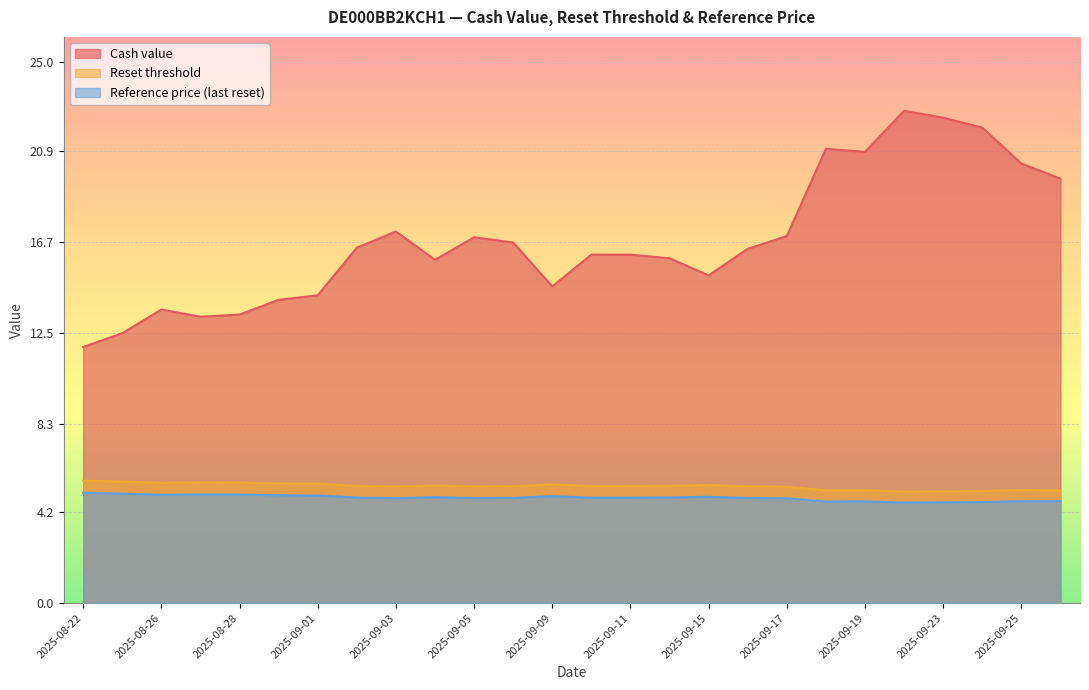

The value of Cash value at 2025-08-22 is 11.8. True or false?

True